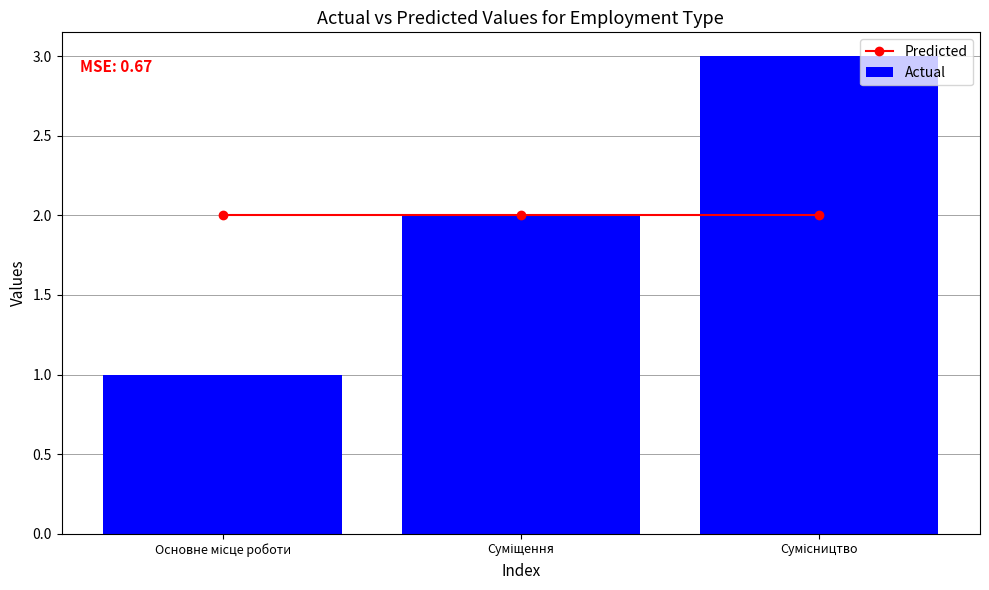

Reading right to left, transcribe all the data shown in this chart.

Predicted: 2	2	2
Actual: 3	2	1